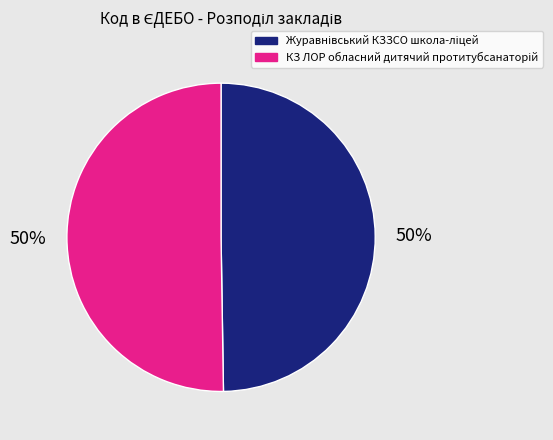

To the nearest percent, what is the average slice percentage?

50%